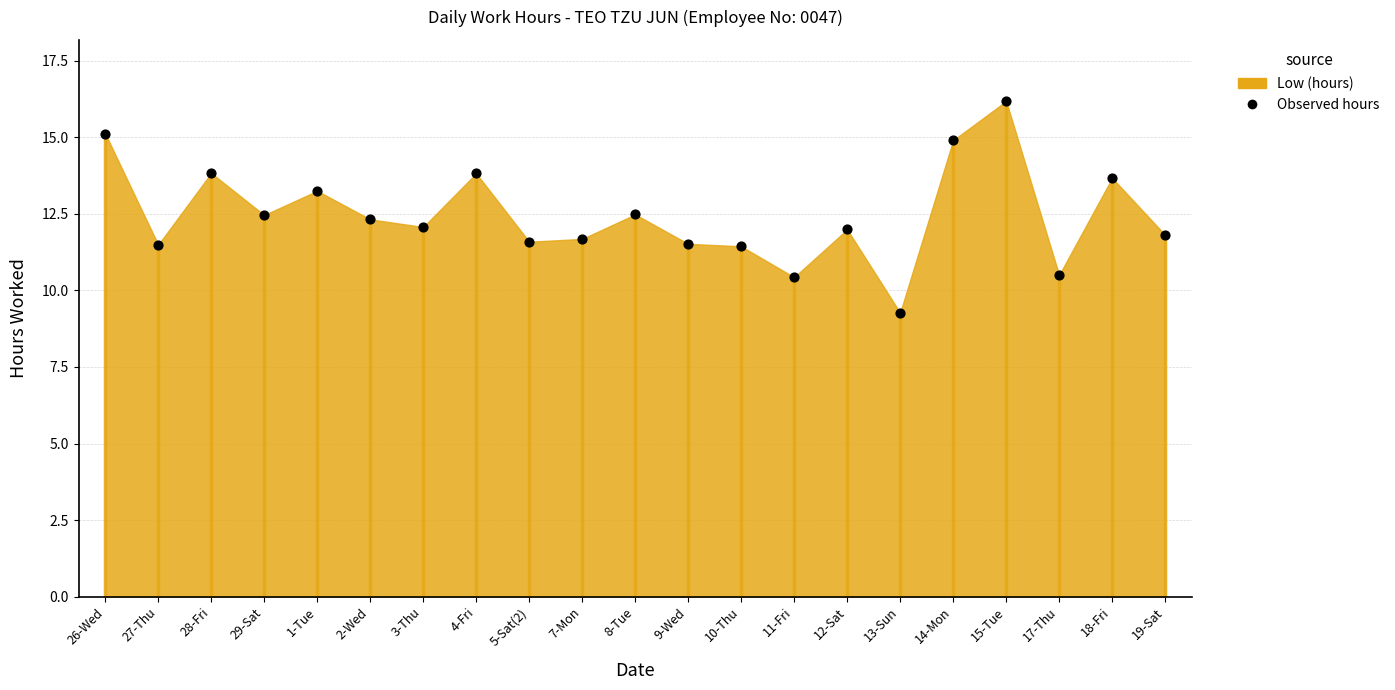

What is the range of Y values (max minus min)?

6.9